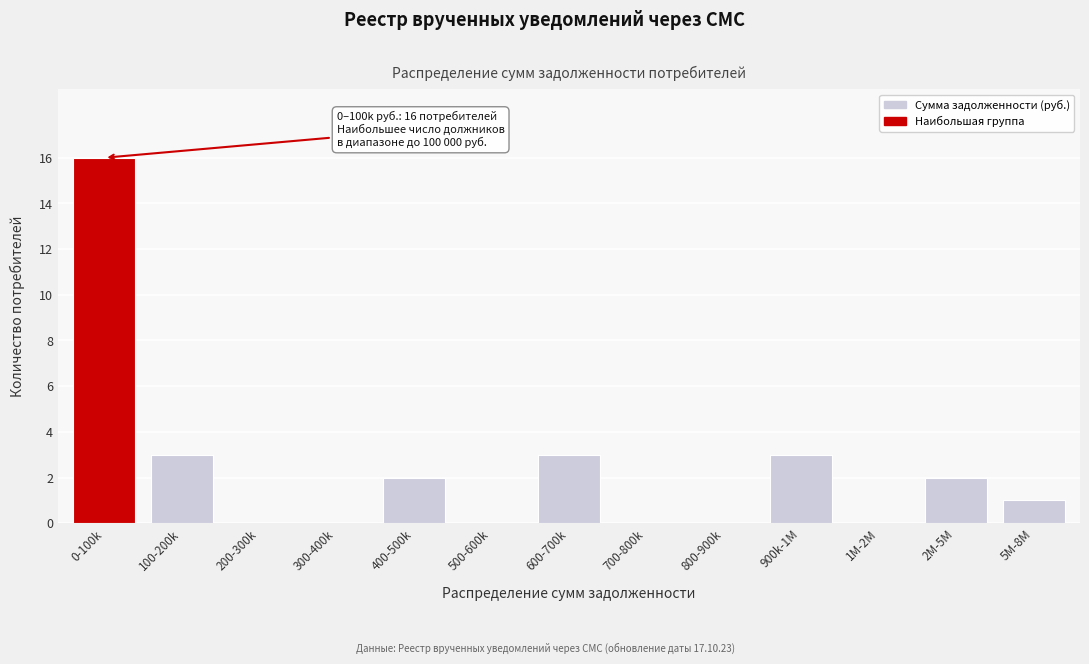

Reading left to right, what are all the values shown in this chart?

0-100k=16	100-200k=3	200-300k=0	300-400k=0	400-500k=2	500-600k=0	600-700k=3	700-800k=0	800-900k=0	900k-1M=3	1M-2M=0	2M-5M=2	5M-8M=1